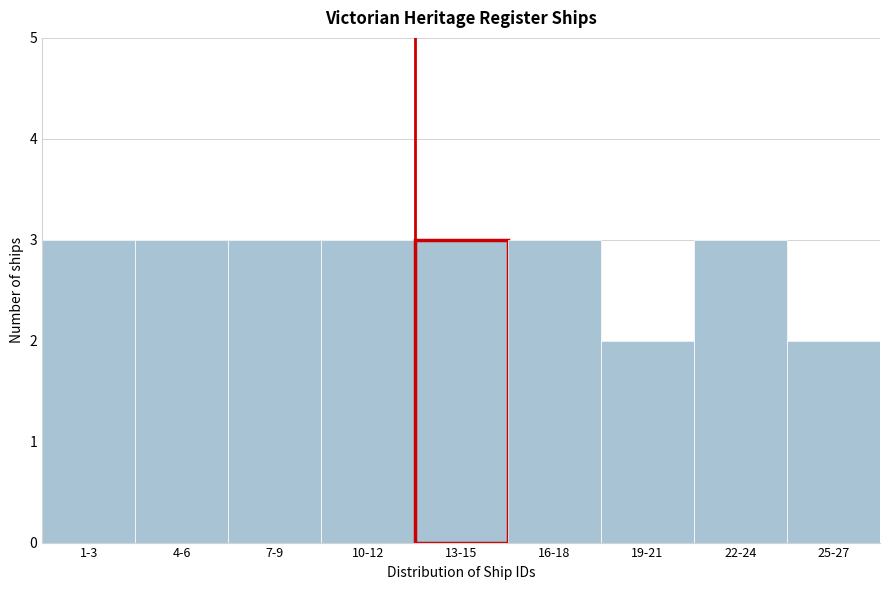

Reading left to right, extract all data points from this chart.

1-3=3	4-6=3	7-9=3	10-12=3	13-15=3	16-18=3	19-21=2	22-24=3	25-27=2